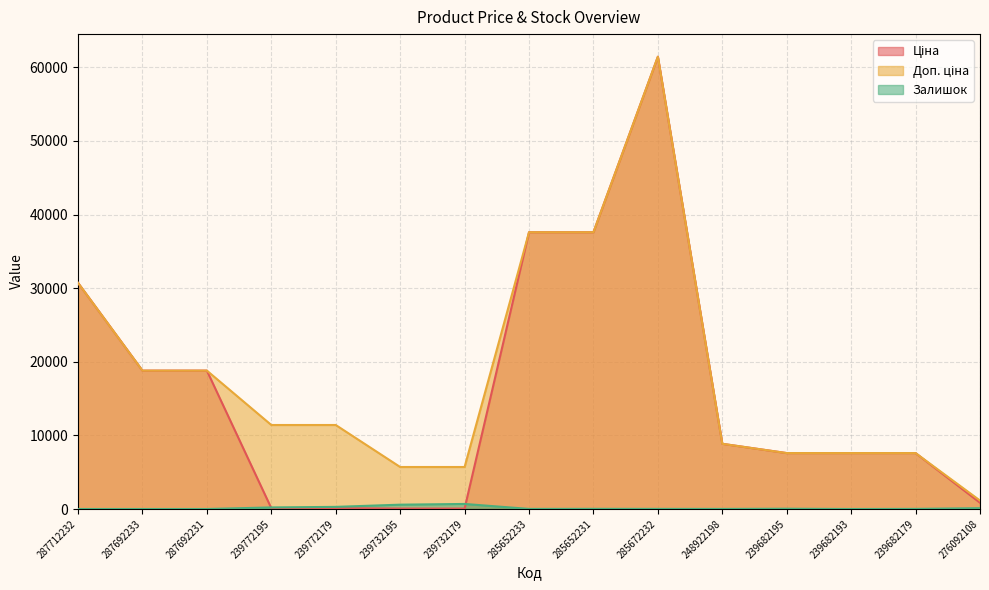

True or false: Доп. ціна has more than 1 interior local peaks.

False